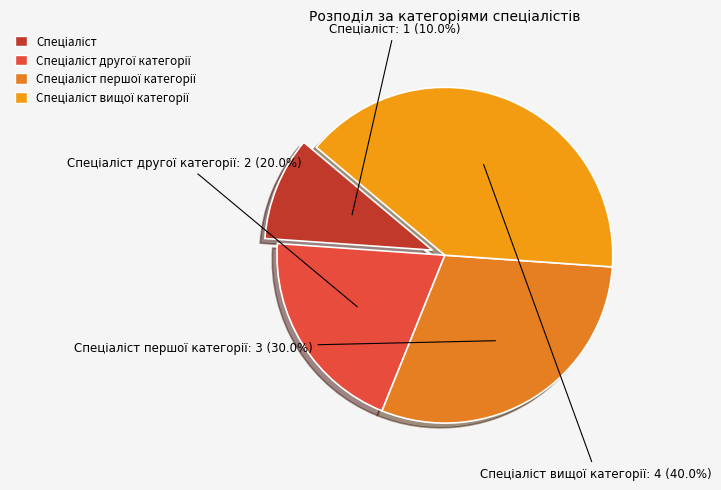

How many segments does this pie chart have?

4